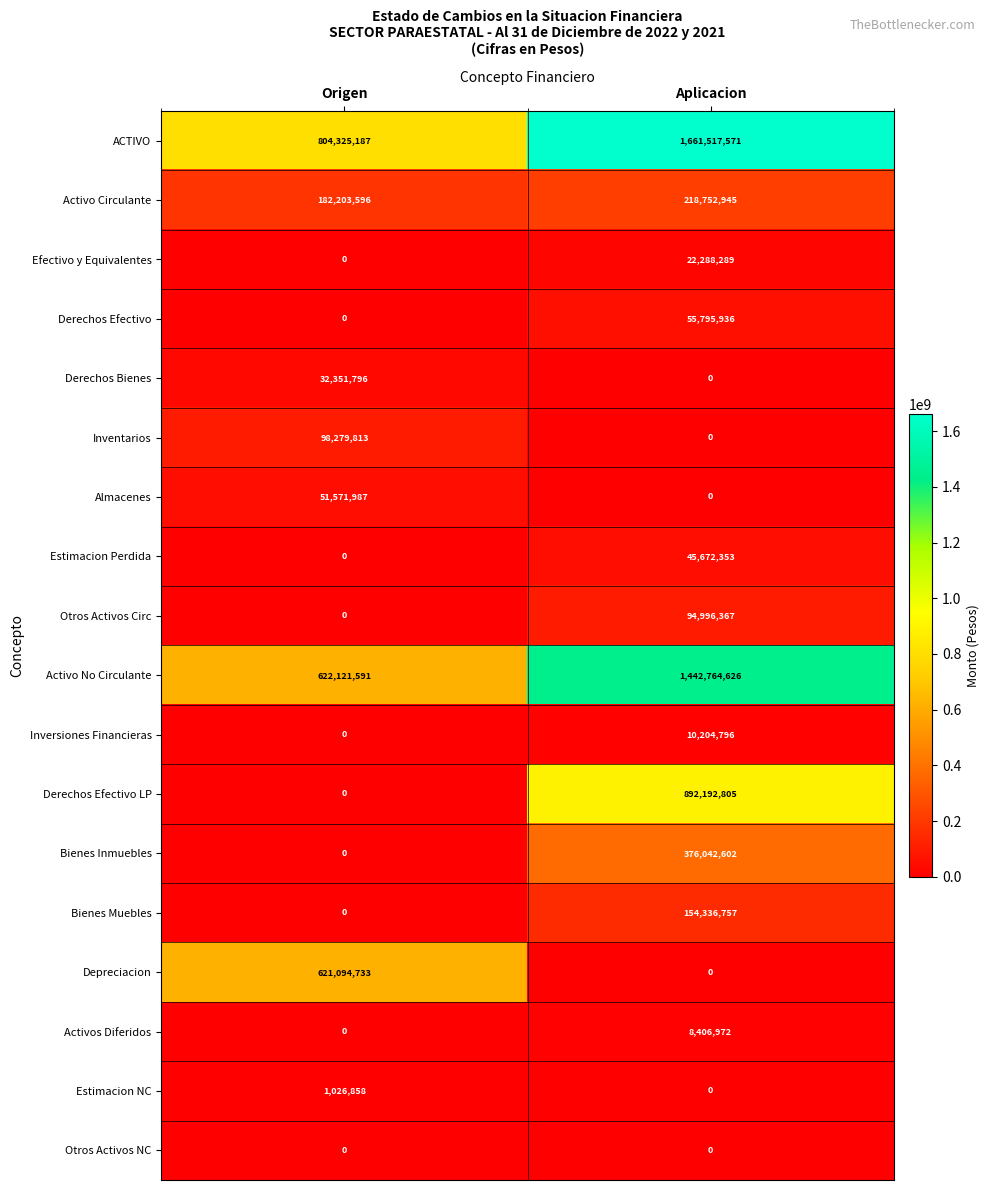

The value of Bienes Inmuebles at Origen is 0. True or false?

True